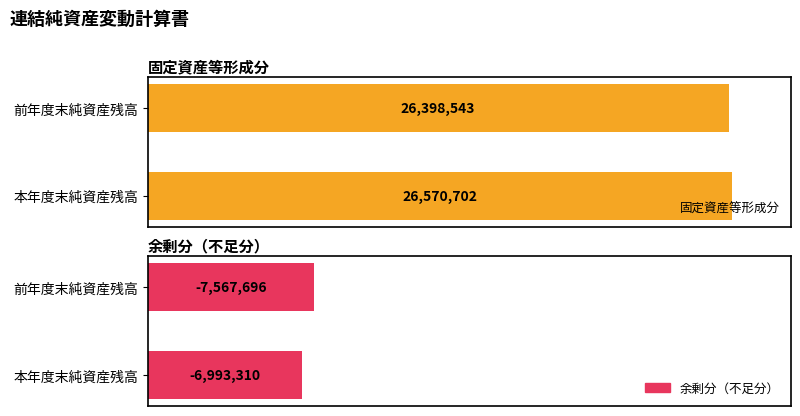

Is the value of 余剰分（不足分） at 本年度末純資産残高 greater than the value of 固定資産等形成分 at 前年度末純資産残高?

No